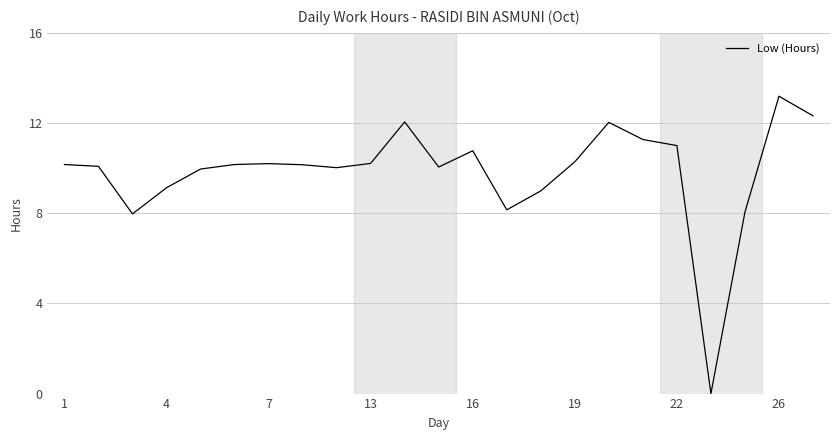

What is the difference between the maximum and minimum values?

13.2